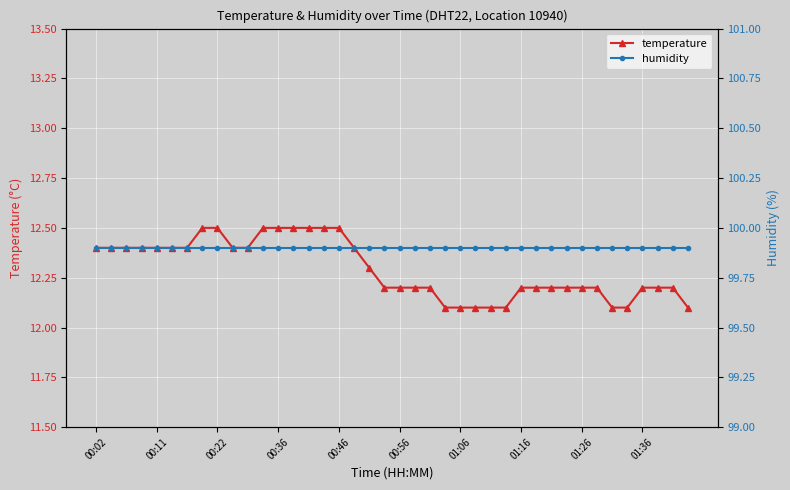

Which series has the largest total across all categories?

humidity